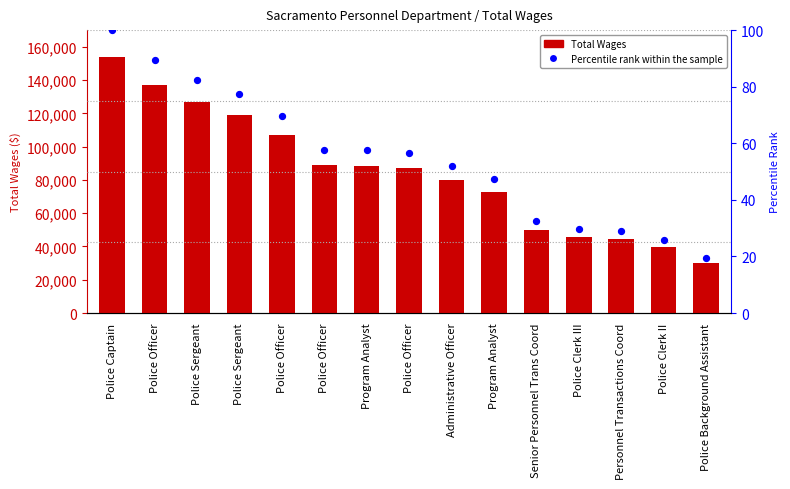

Which series has the largest total across all categories?

Total Wages